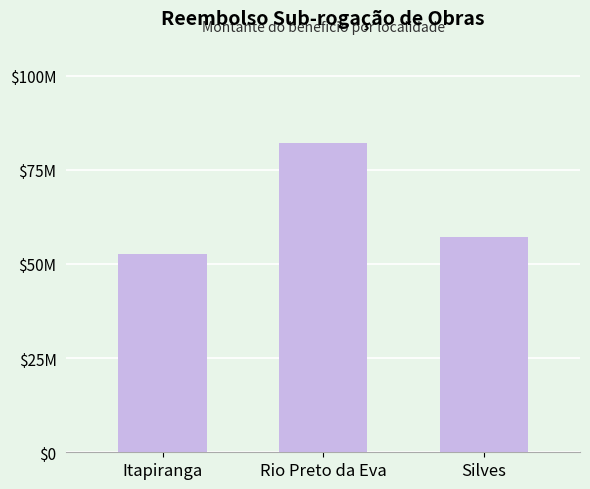

Which has a higher value, Rio Preto da Eva or Itapiranga?

Rio Preto da Eva